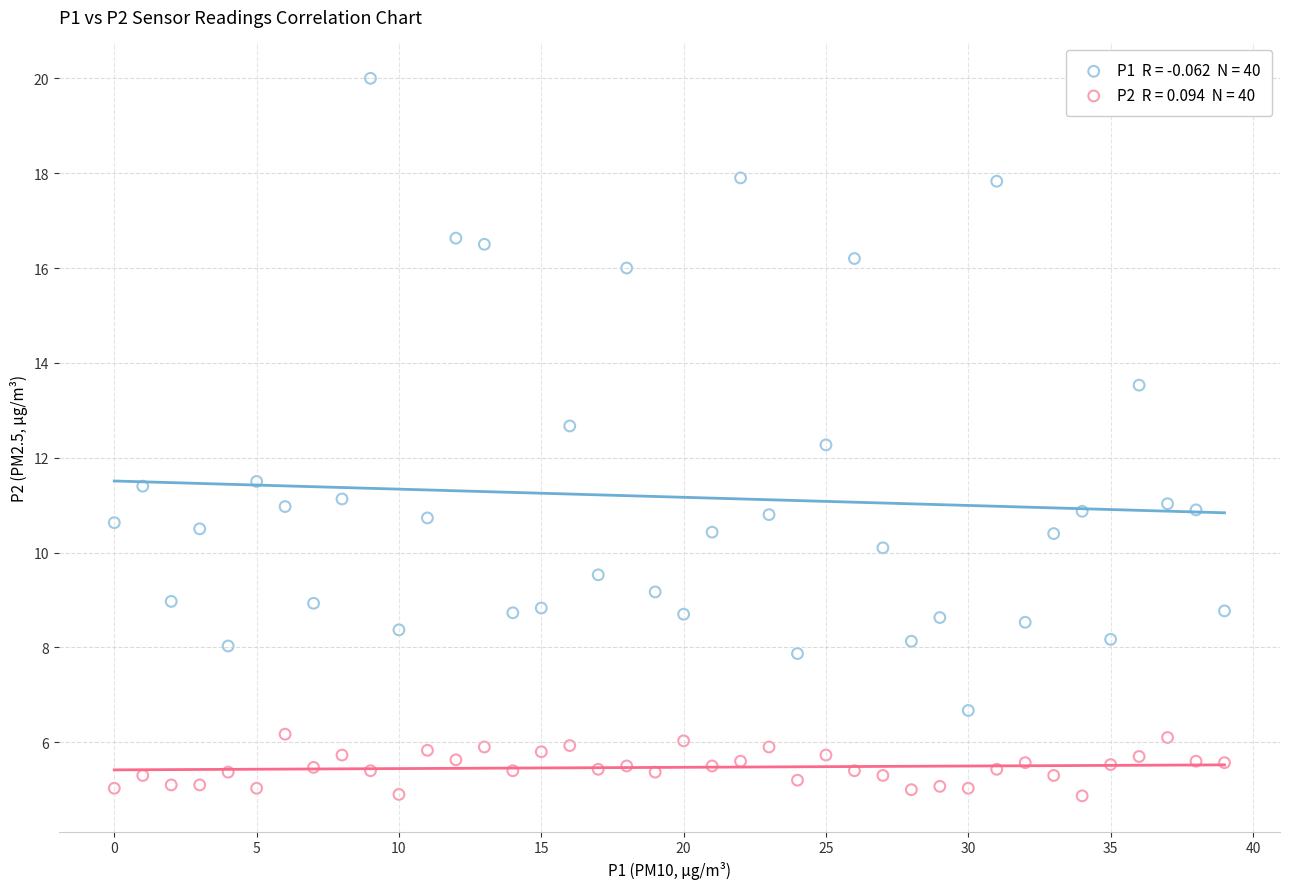

Across all data points, what is the range of Y values (max minus min)?

15.1